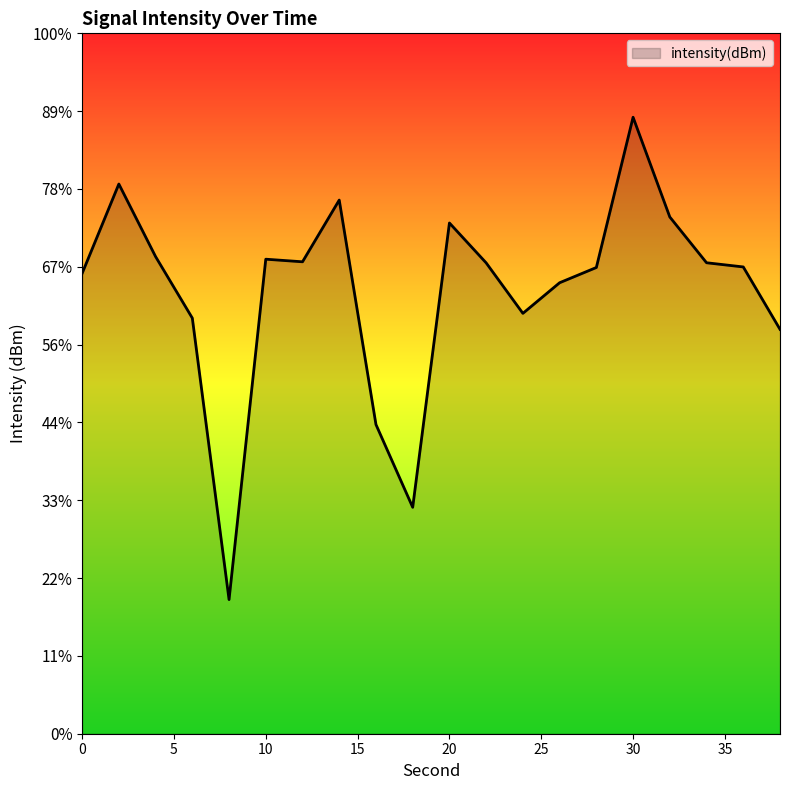

Rank the categories by value from lowest to highest.

8, 18, 16, 38, 6, 24, 26, 0, 28, 36, 22, 34, 12, 10, 4, 20, 32, 14, 2, 30